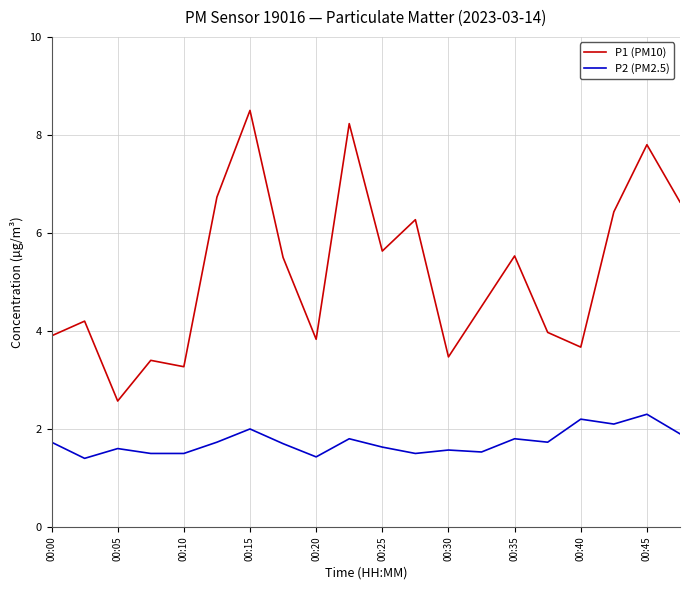

Which series has the largest total across all categories?

P1 (PM10)